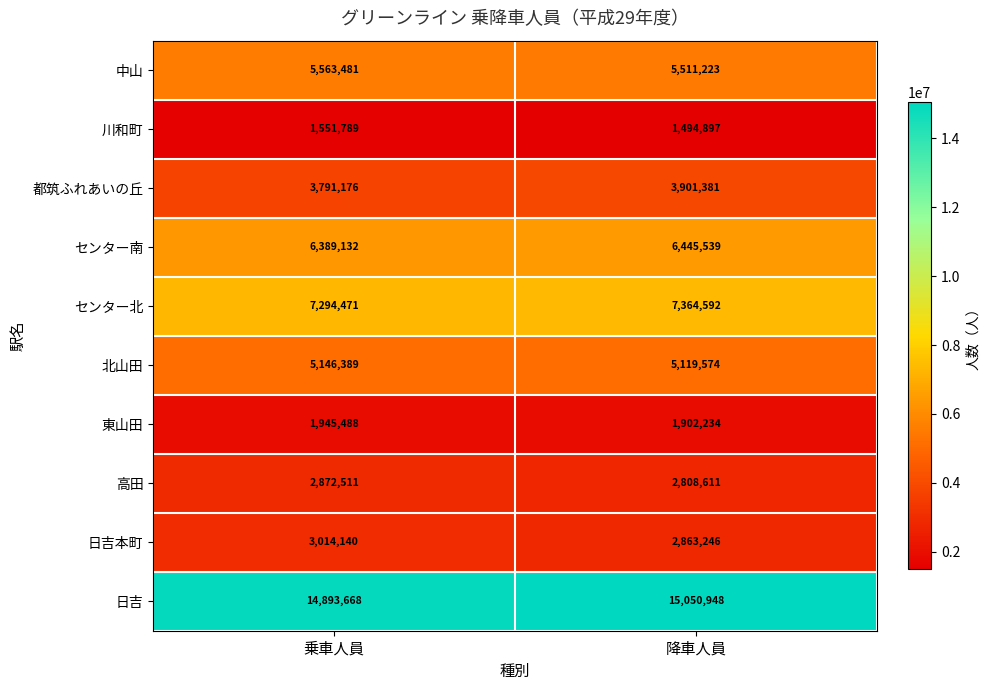

Rank the series at 降車人員 from lowest to highest value.

川和町, 東山田, 高田, 日吉本町, 都筑ふれあいの丘, 北山田, 中山, センター南, センター北, 日吉